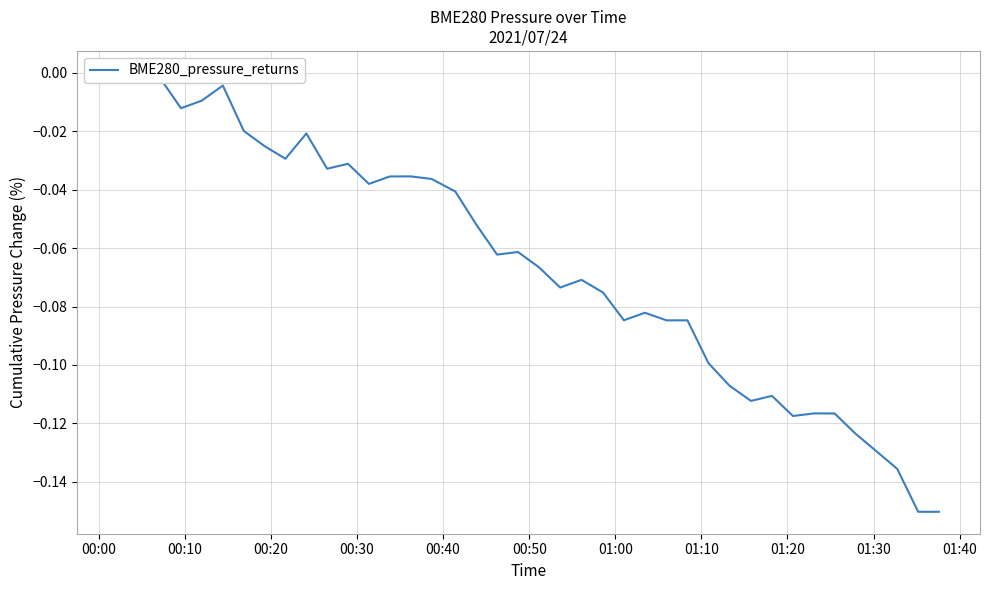

What is the smallest value displayed?

-0.2